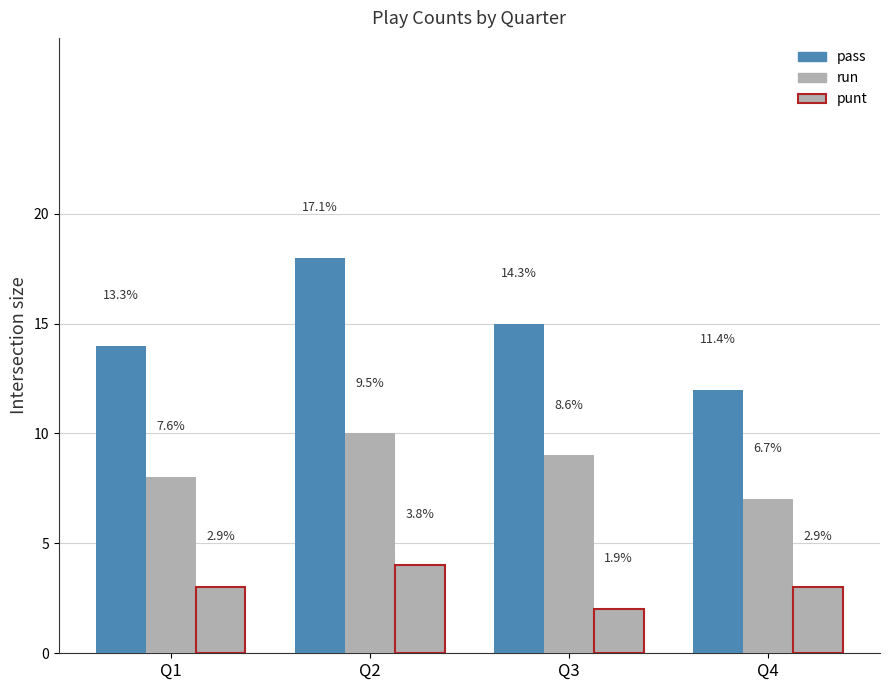

Which category has the highest value in the punt series?

Q2